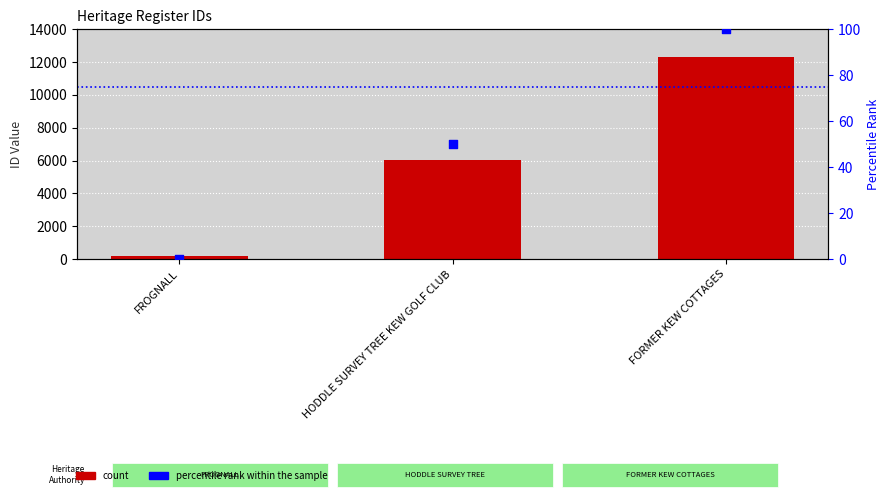

Which series has the largest total across all categories?

ID